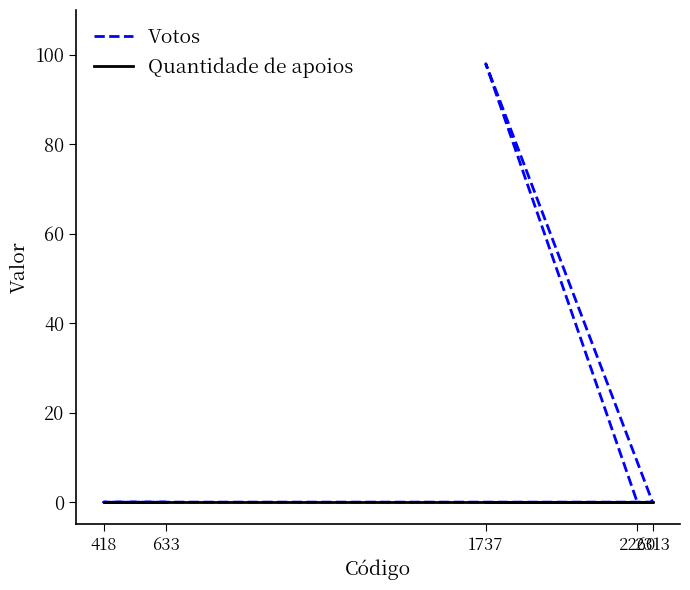

How many lines are shown in the chart?

2